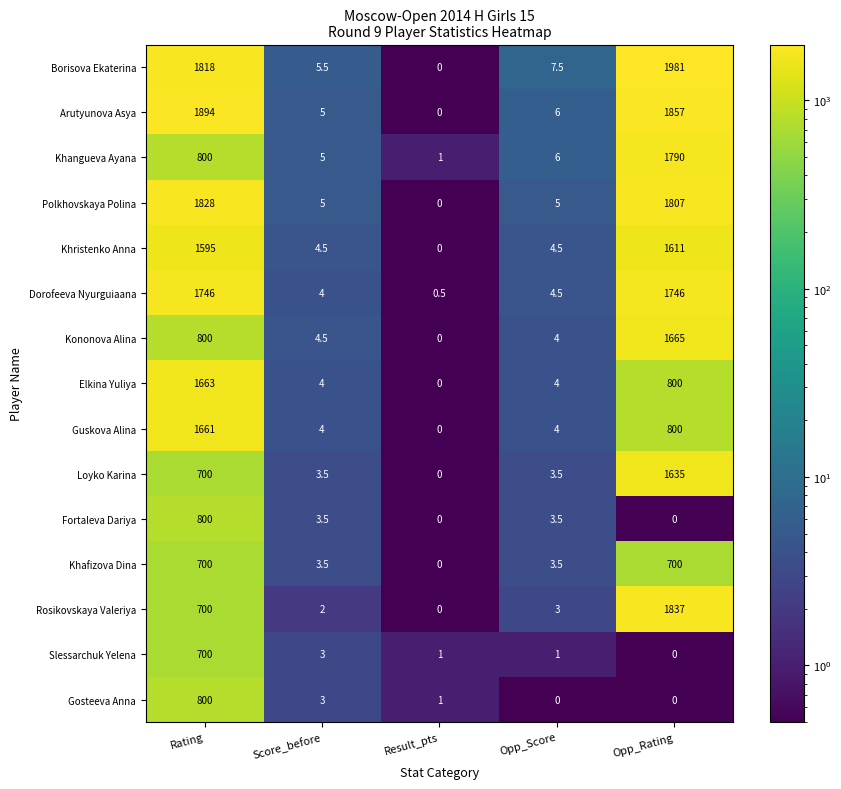

At how many categories does at least one series exceed 684?

2